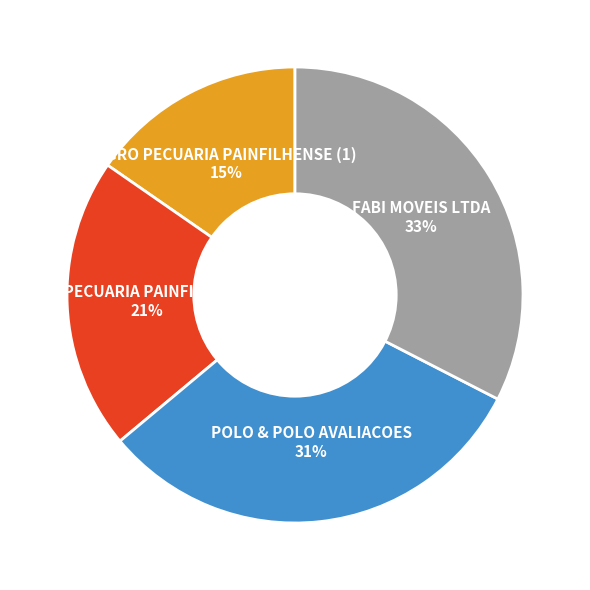

To the nearest percent, what is the combined percentage of AGRO PECUARIA PAINFILHENSE (2) and POLO & POLO AVALIACOES?

52%